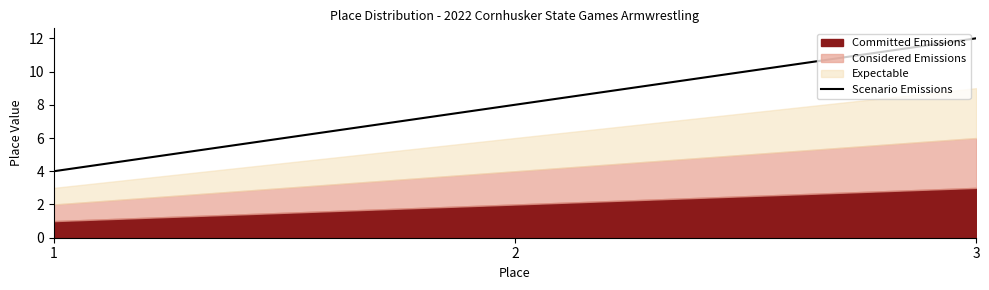

At which label is the value closest to 8?

2